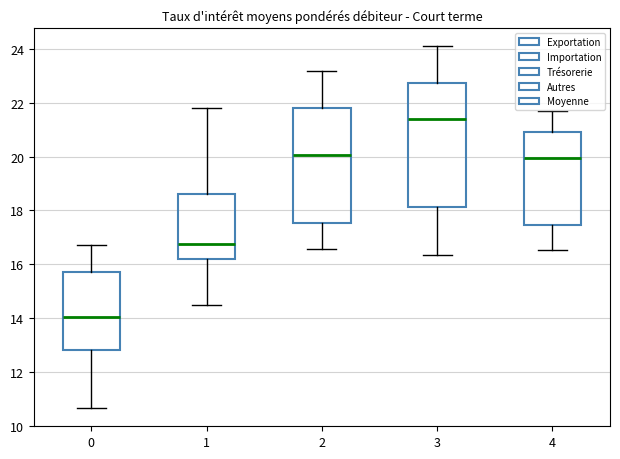

Where does the lower whisker of the box at x = 0 end on the y-axis? The values are not printed on the chart, so give them approximately, as read against the axis.

10.6